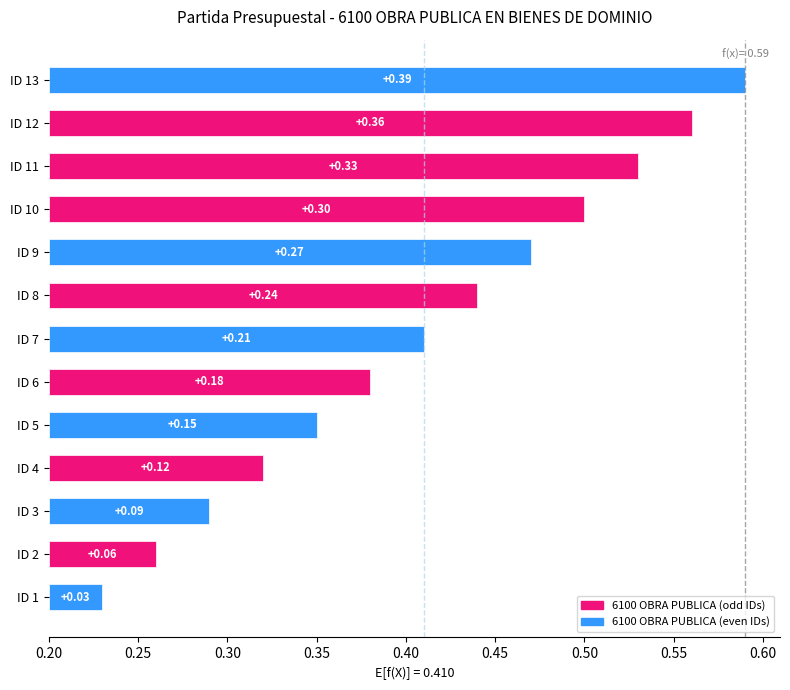

Reading left to right, what are all the values shown in this chart?

0.0	0.1	0.1	0.1	0.1	0.2	0.2	0.2	0.3	0.3	0.3	0.4	0.4